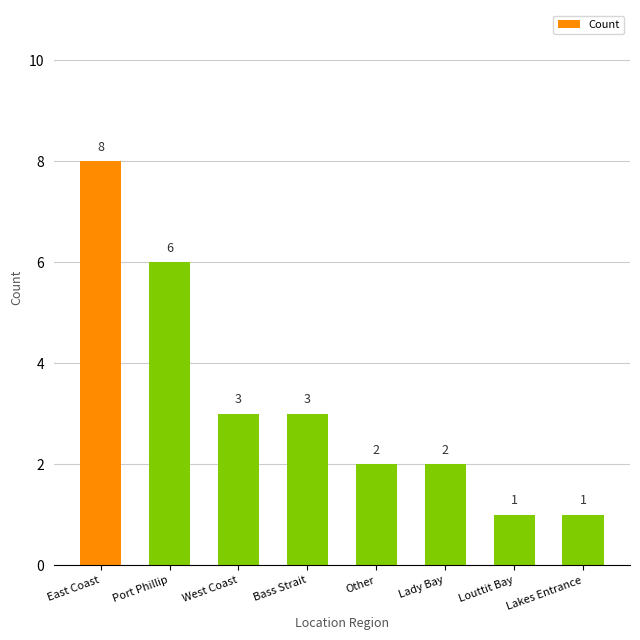

What is the difference between the values at Lady Bay and Lakes Entrance?

1